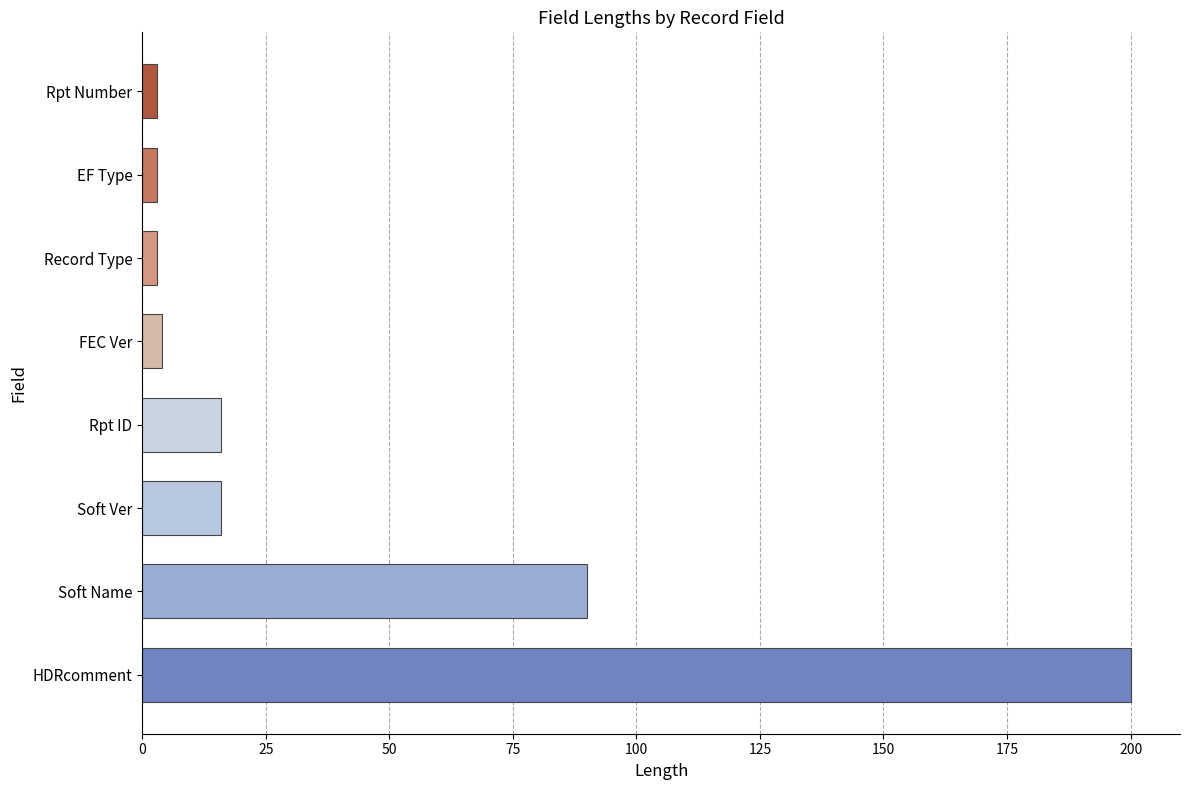

What is the difference between the maximum and second lowest values?

197